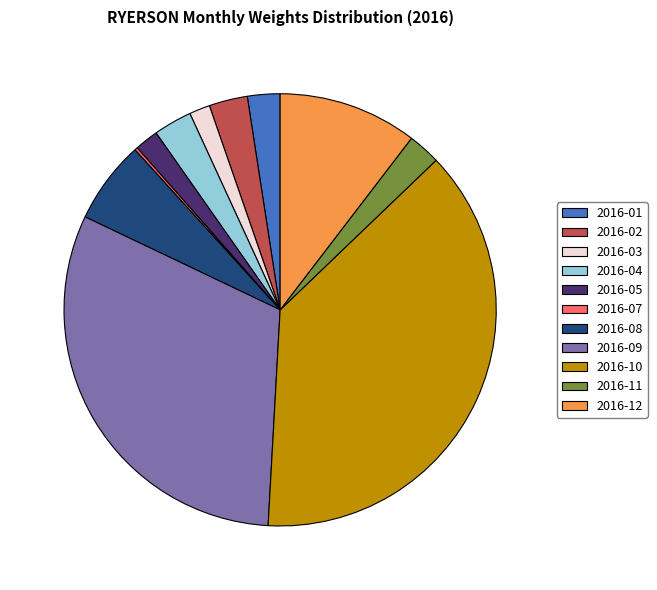

The 2016-02 slice represents 3% of the pie. True or false?

True